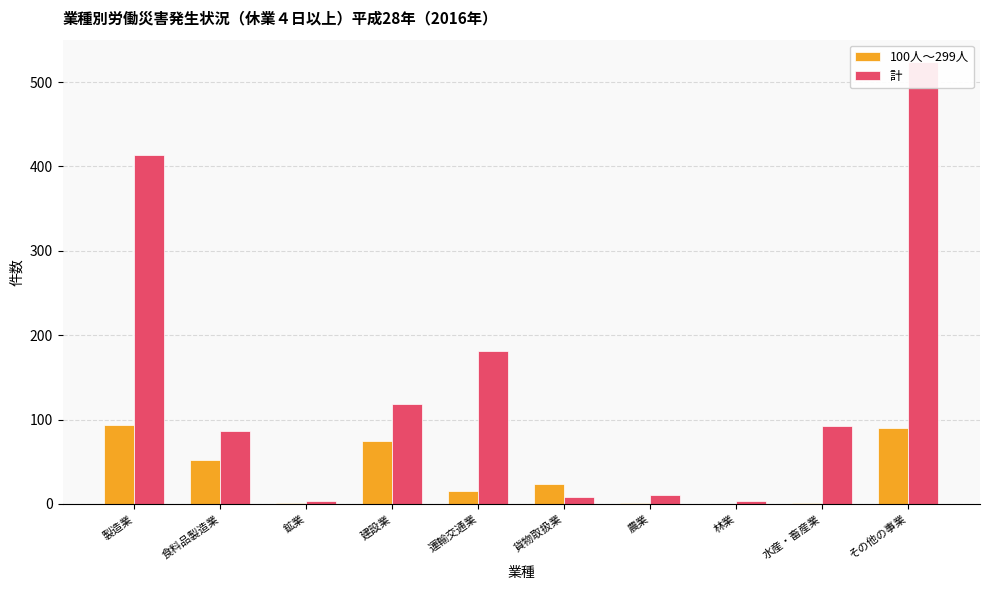

The value of 100人～299人 at 食料品製造業 is 34. True or false?

False